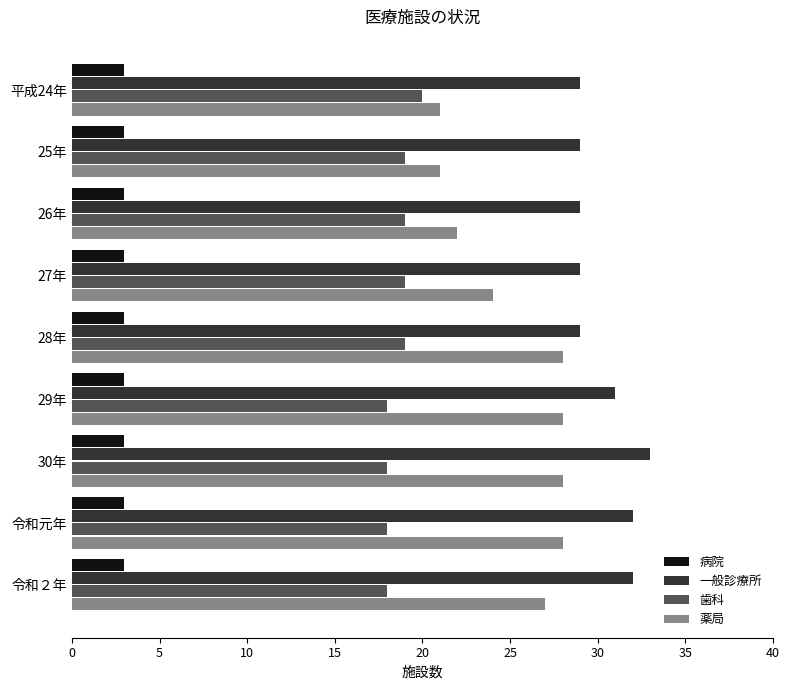

The 薬局 series shows 6 at 令和元年. True or false?

False